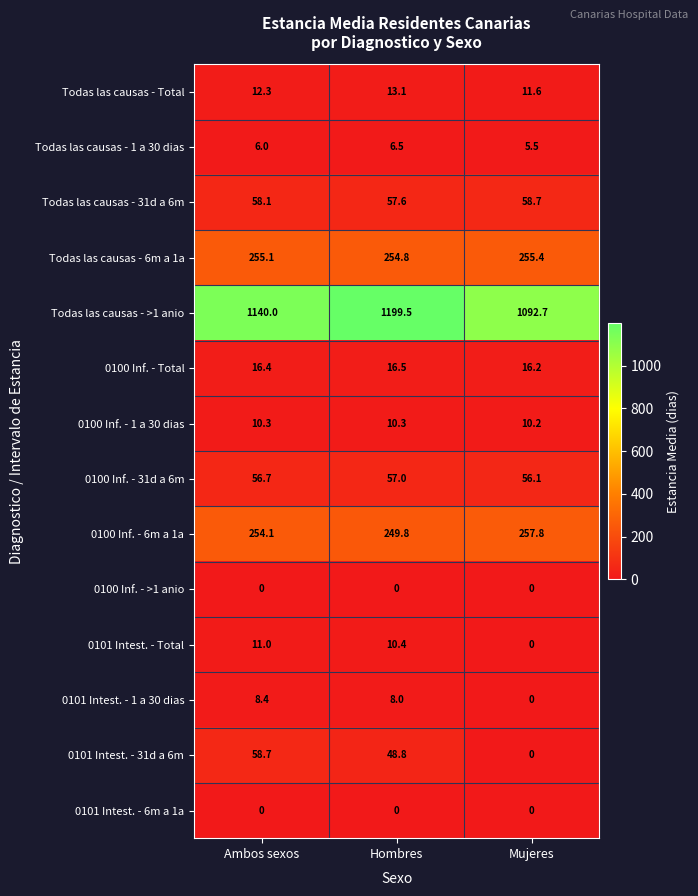

The value of 0101 Intest. - 1 a 30 dias at Mujeres is 0.0. True or false?

True